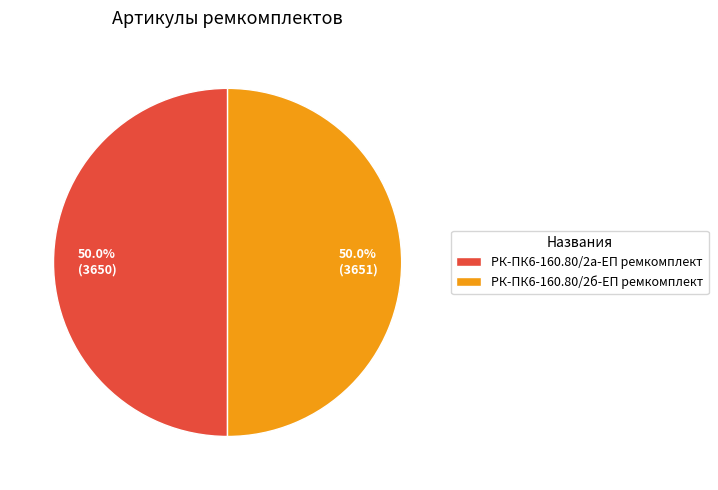

How many slices are in this pie chart?

2